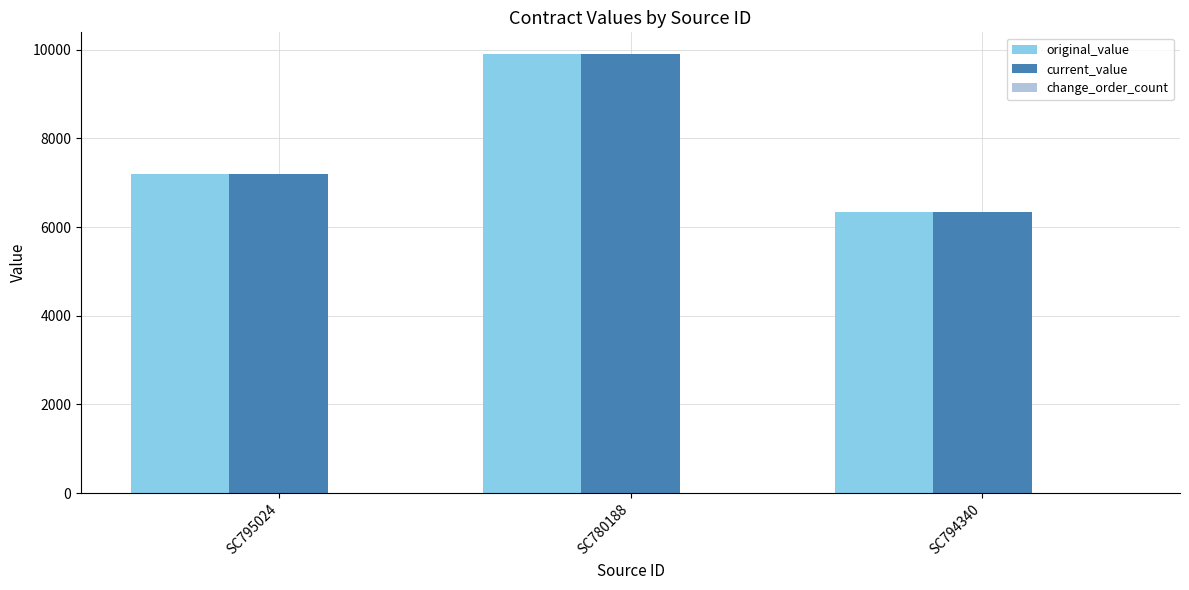

What is the difference between the maximum and minimum values in the current_value series?

3565.4